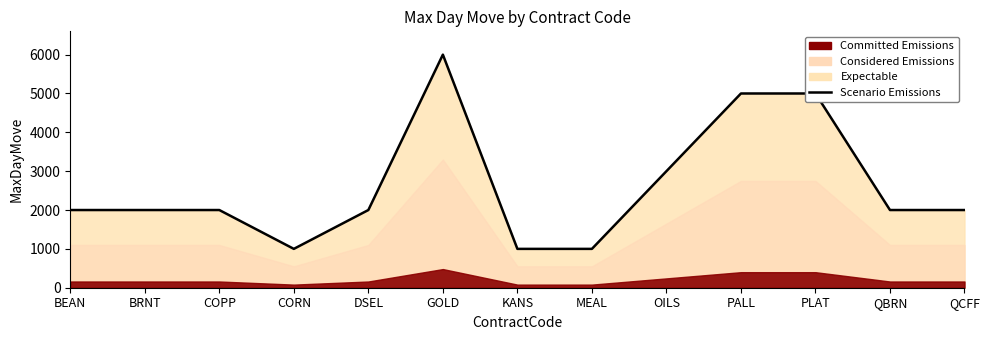

Is it true that the value at CORN is 237?

False